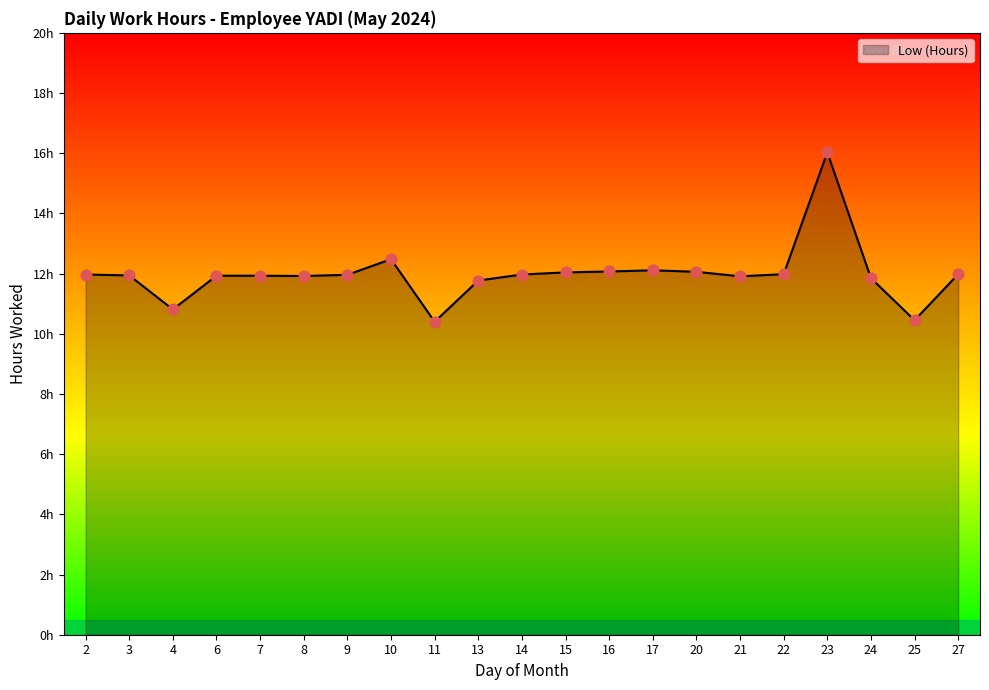

Is this an area chart (filled region under the line)?

Yes